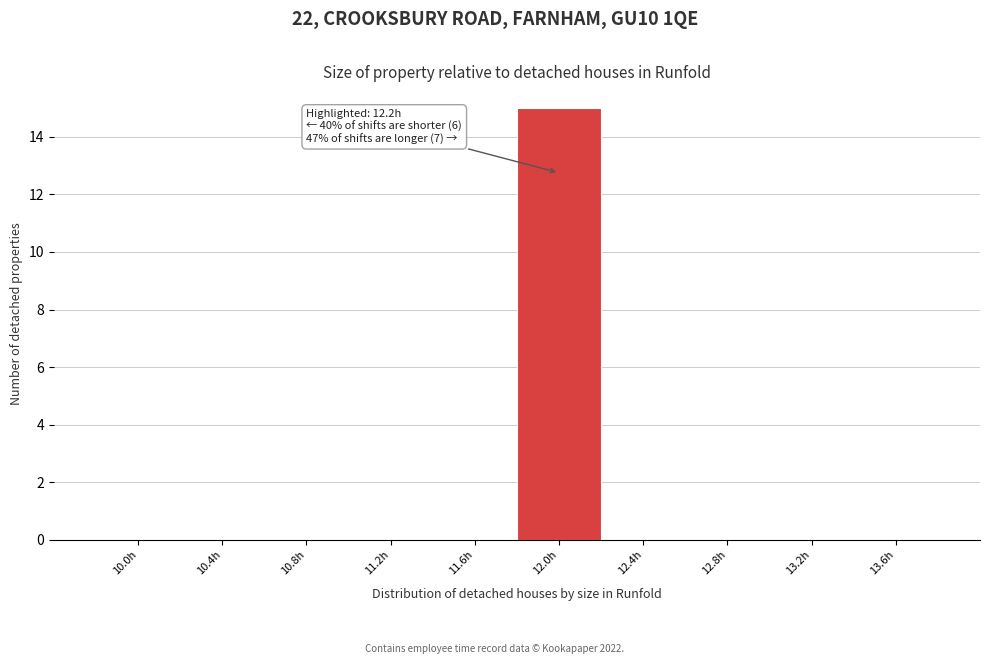

Reading right to left, transcribe all the data shown in this chart.

13.6h=0	13.2h=0	12.8h=0	12.4h=0	12.0h=15	11.6h=0	11.2h=0	10.8h=0	10.4h=0	10.0h=0